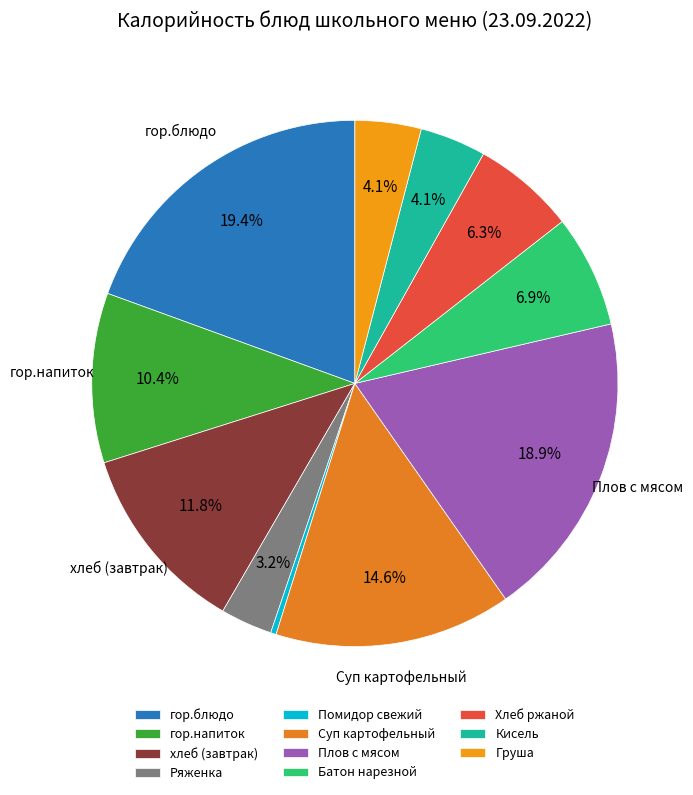

To the nearest percent, what percentage of the pie is Плов с мясом?

19%